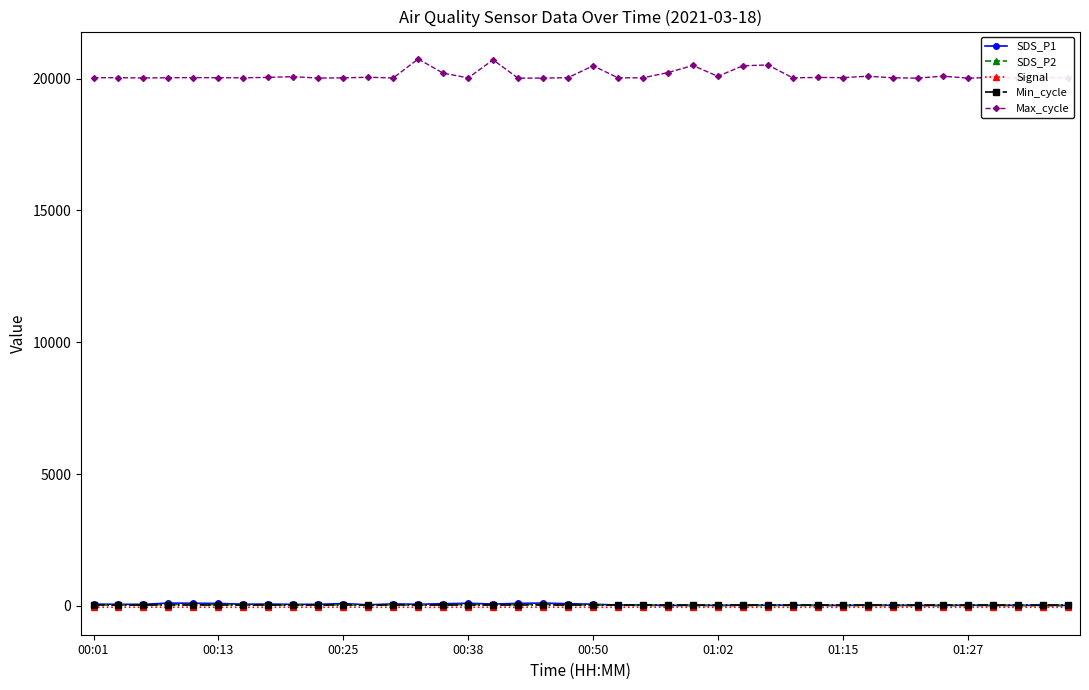

True or false: Max_cycle and Min_cycle cross at least once.

False